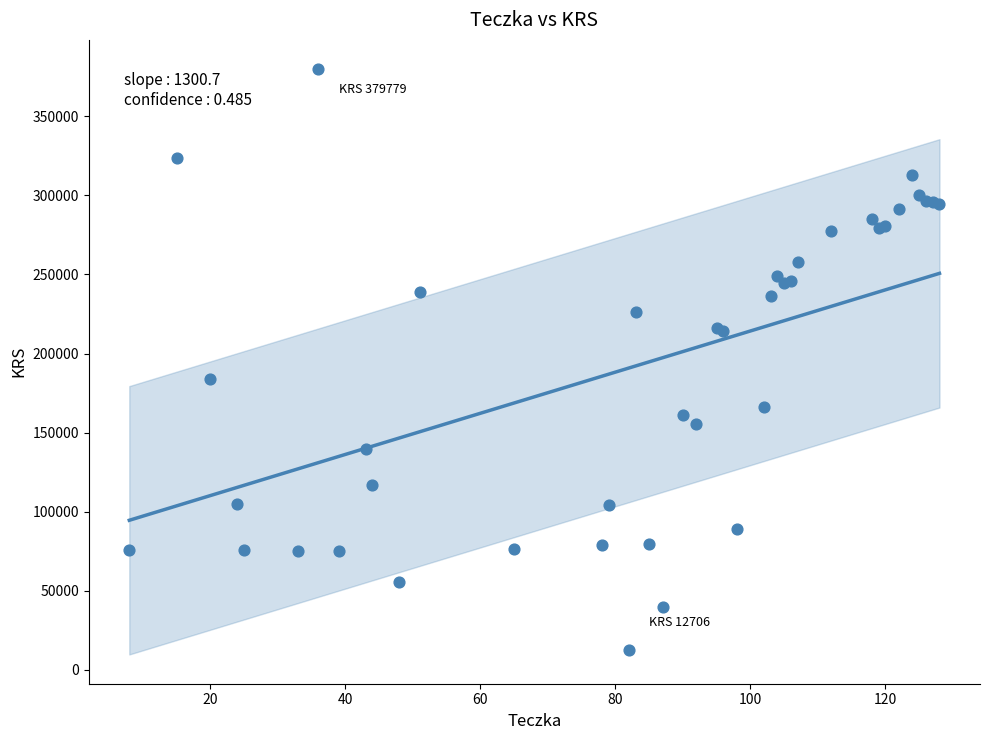

What Y value in the scatter plot is closest to 196242?

183845